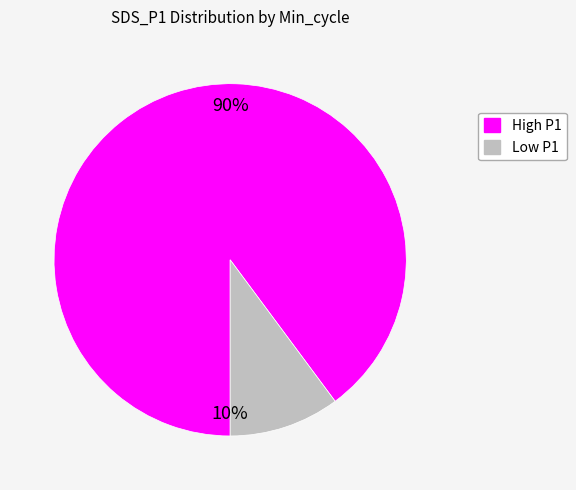

Is there any slice that represents more than half of the pie?

Yes